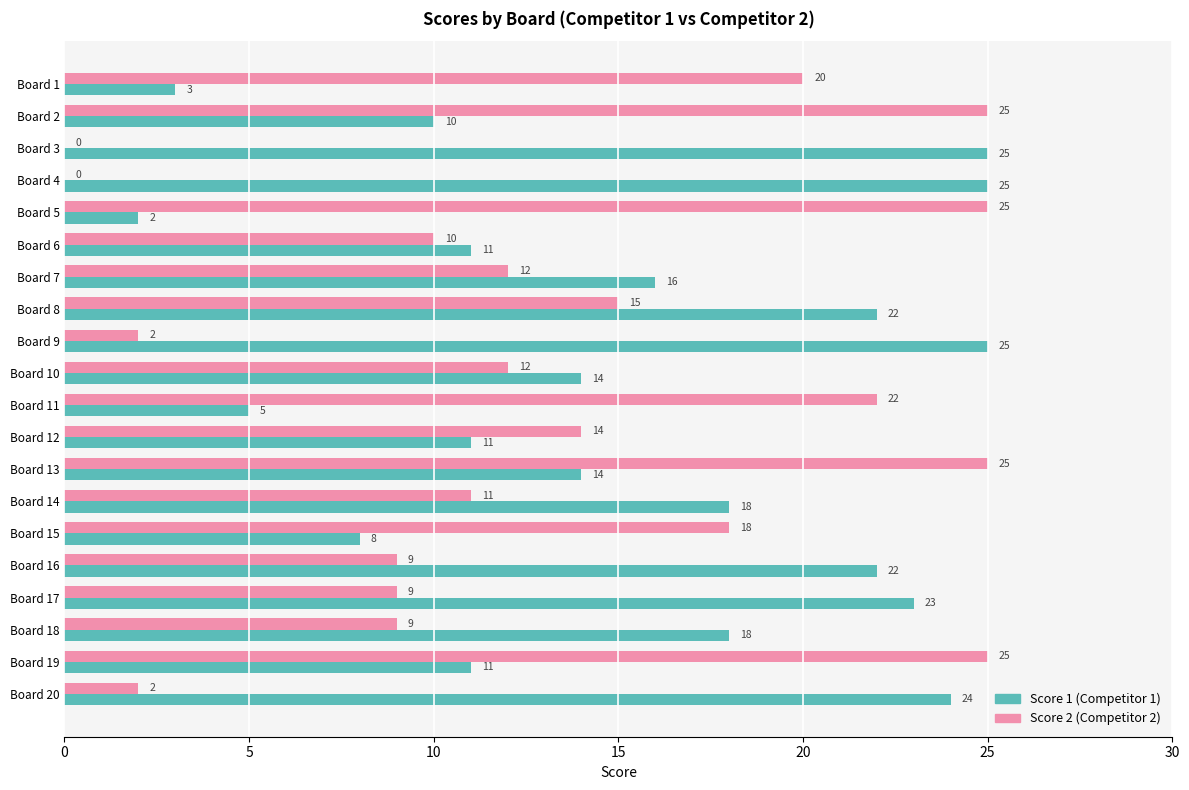

What is the sum of all Score 1 (Competitor 1) values?

307